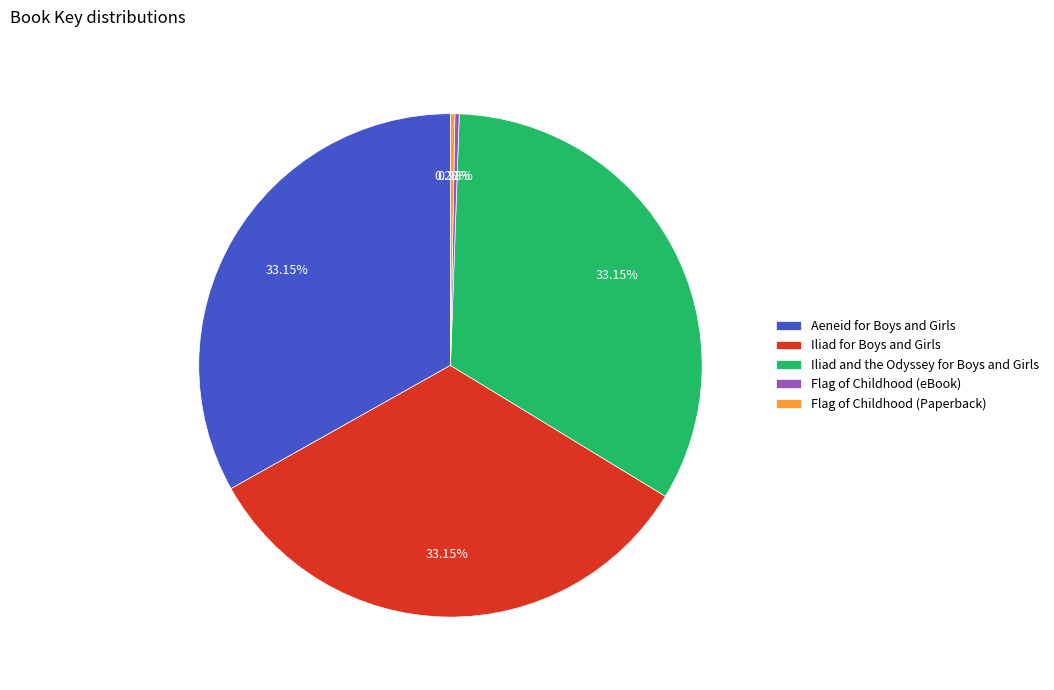

What portion of the pie excludes Flag of Childhood (eBook)?

99.7%